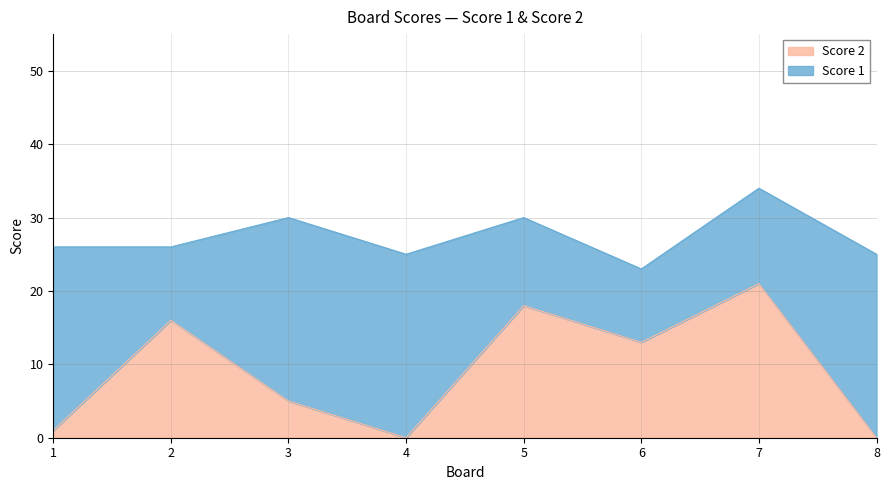

Is it true that the value at 4 is 0?

True